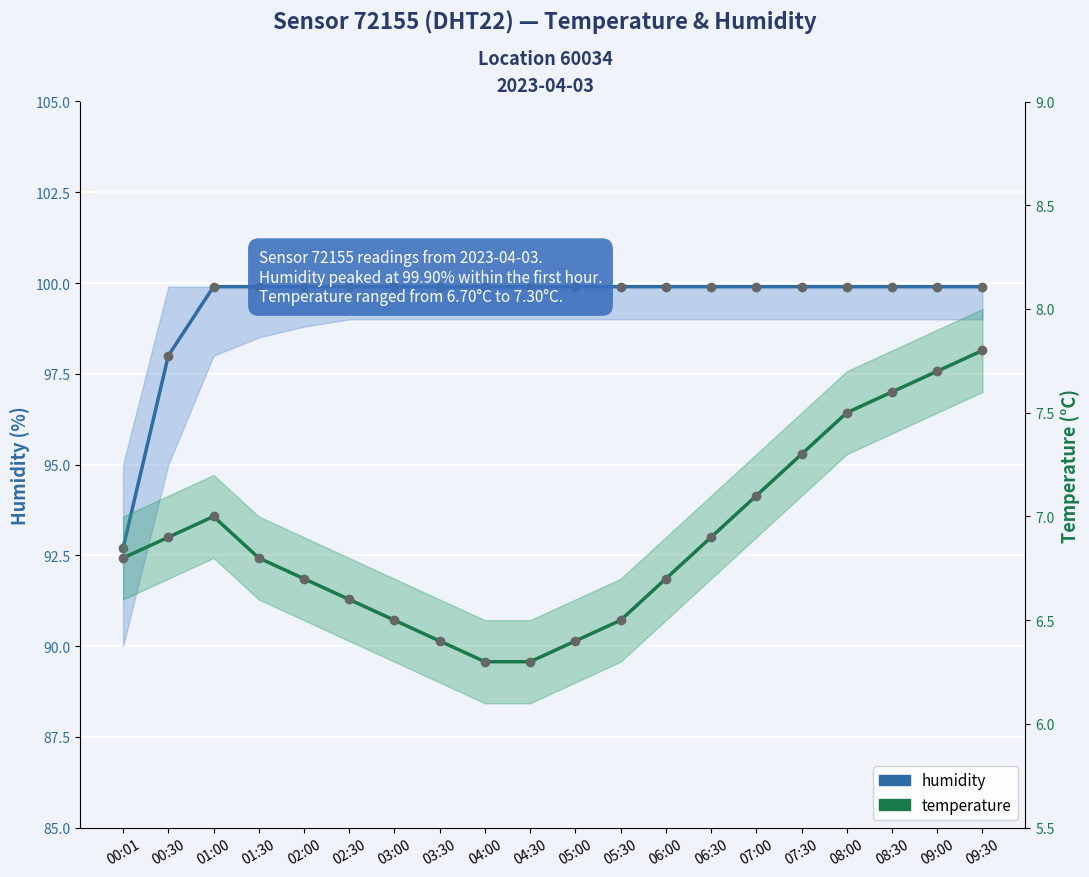

Is the value of temperature at 08:00 greater than the value of humidity at 08:30?

No